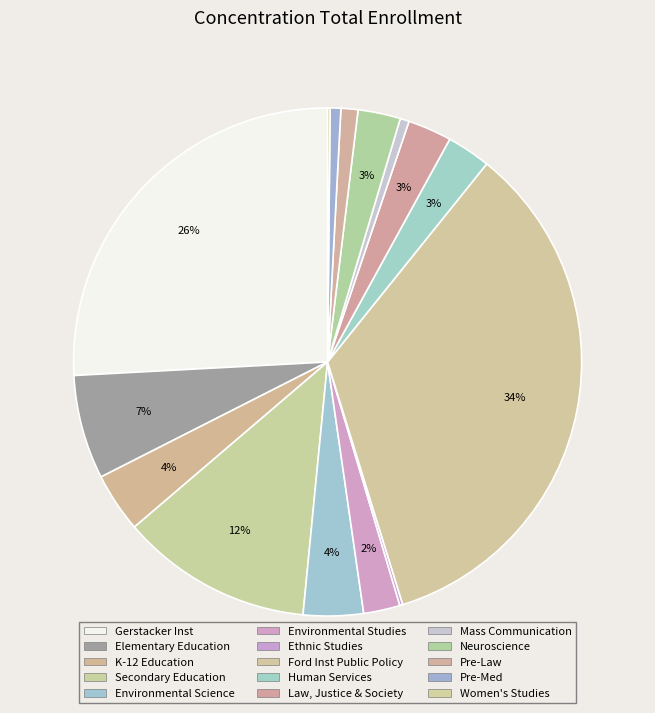

How many segments does this pie chart have?

15